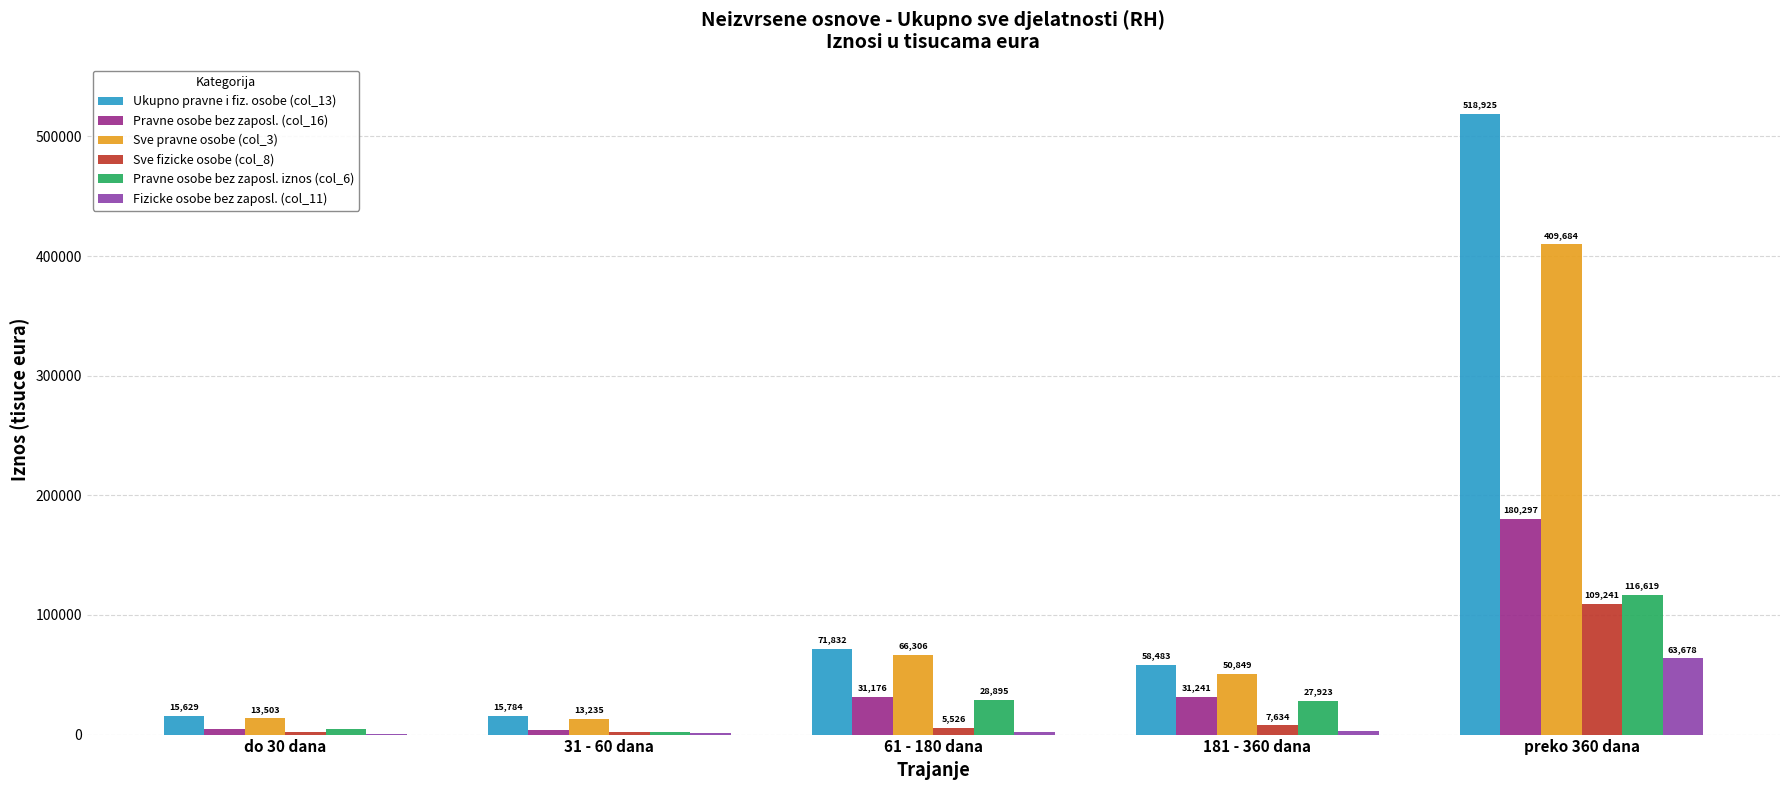

True or false: Sve fizicke osobe (col_8) has a value of 5525.5 at 61 - 180 dana.

True